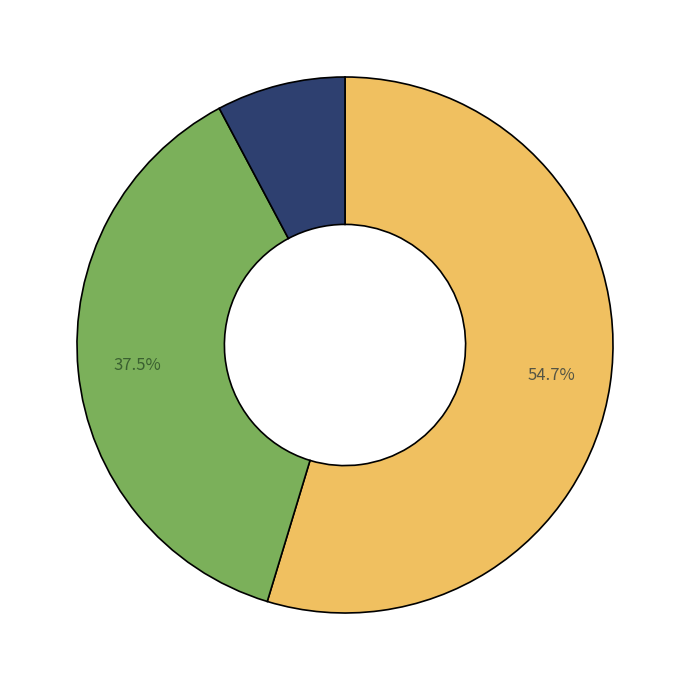

Does any single category account for the majority?

Yes